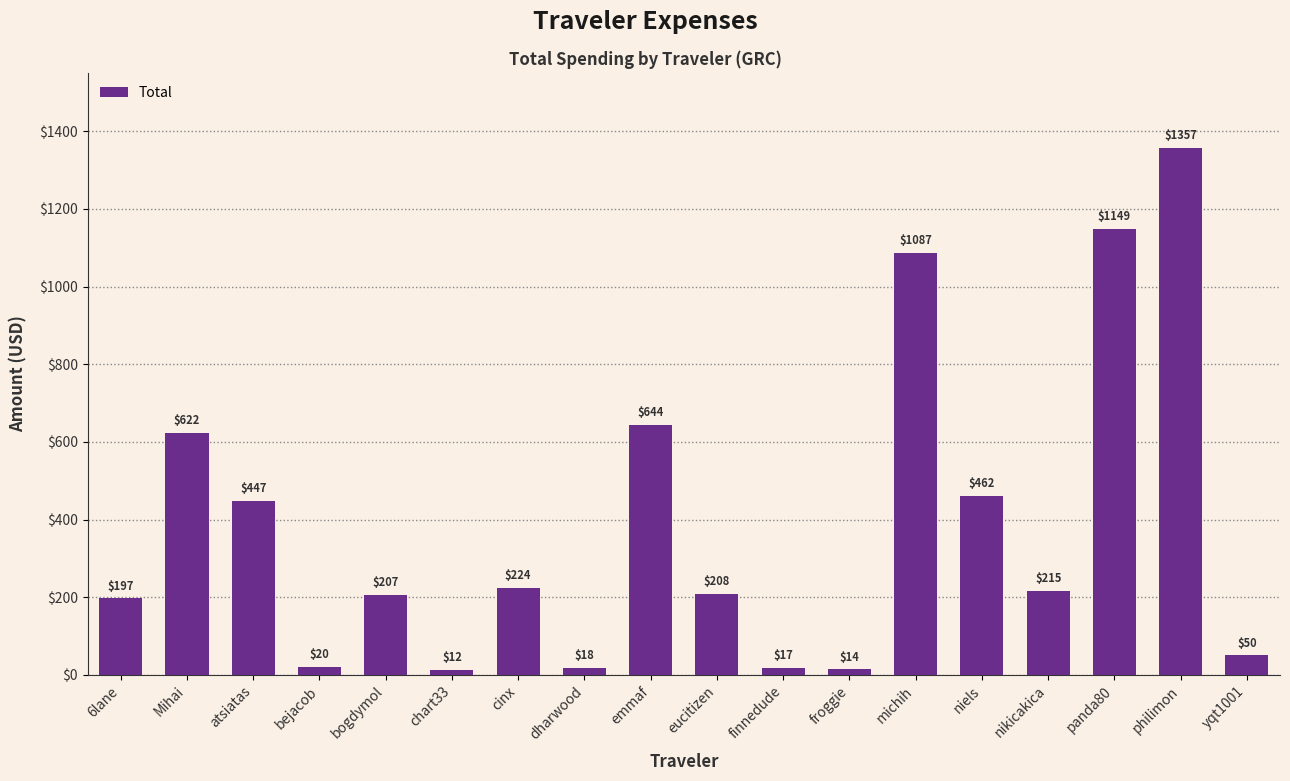

List the labels in order of value, largest first.

philimon, panda80, michih, emmaf, Mihai, niels, atsiatas, cinx, nikicakica, eucitizen, bogdymol, 6lane, yqt1001, bejacob, dharwood, finnedude, froggie, chart33